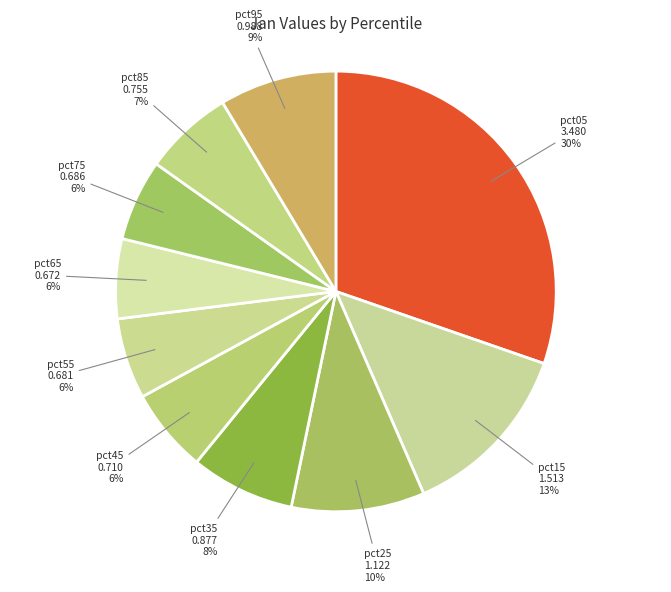

To the nearest percent, what portion does pct25 represent?

10%